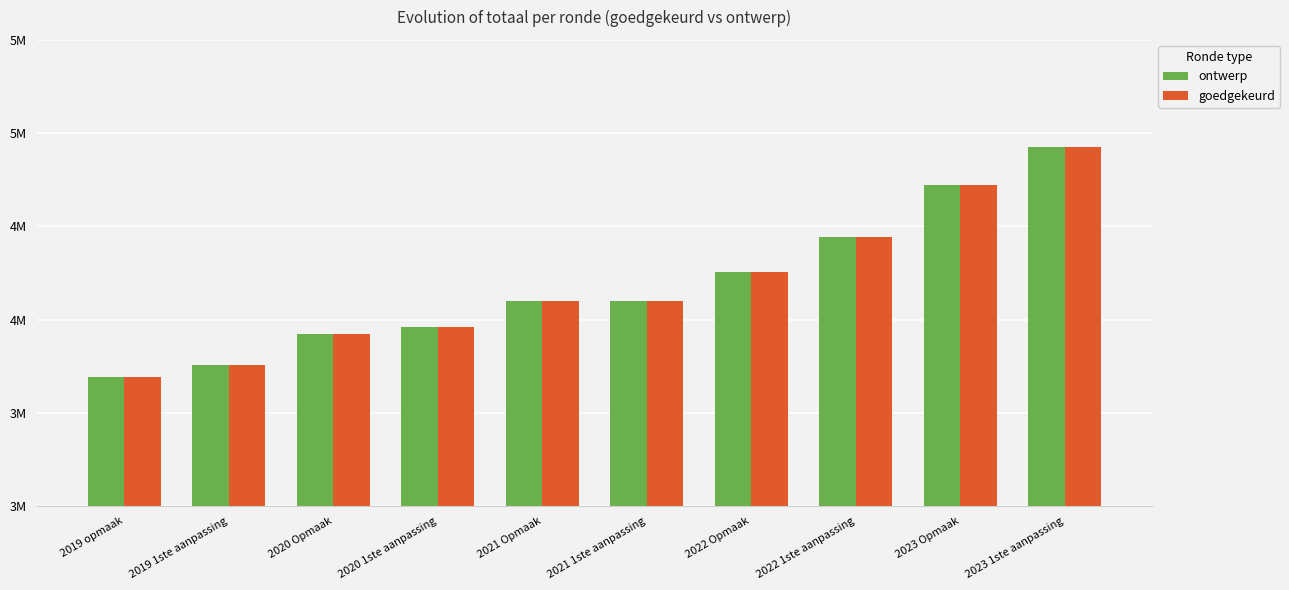

Are the bars grouped side by side (vs. stacked)?

Yes